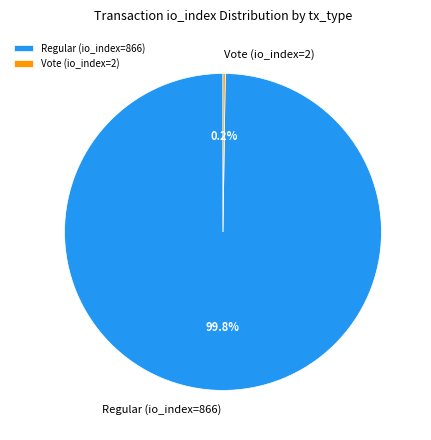

What portion of the pie excludes Regular (io_index=866)?

0.2%